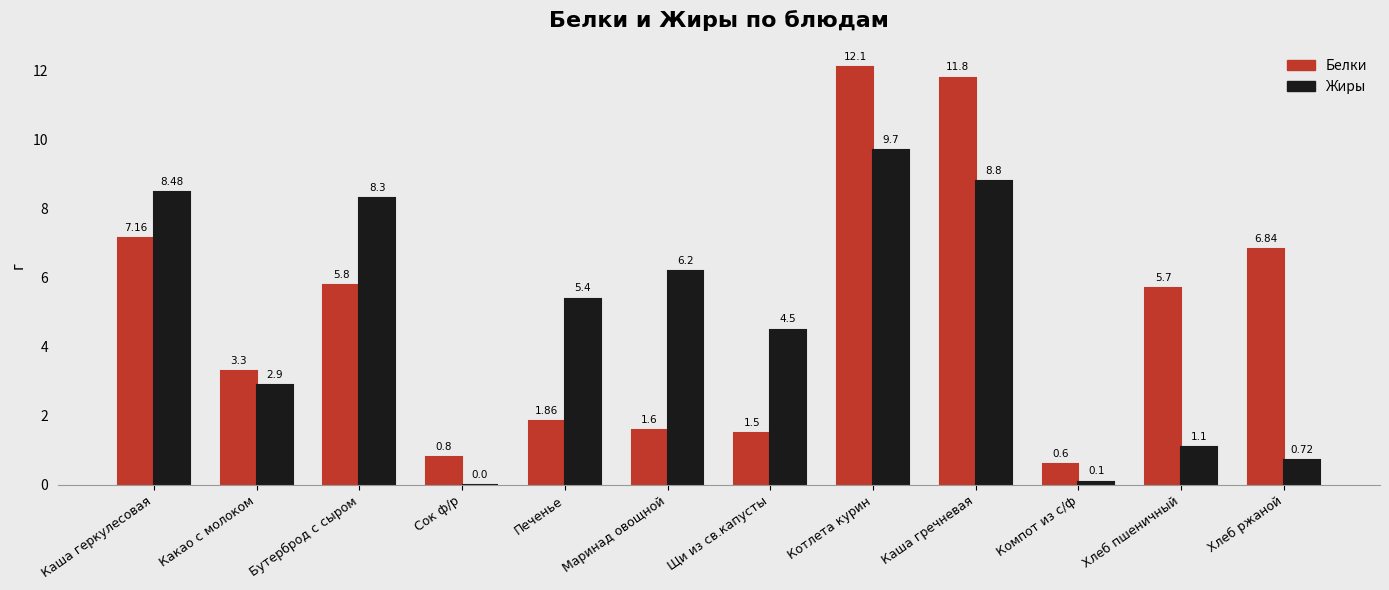

How many groups of bars are there?

12